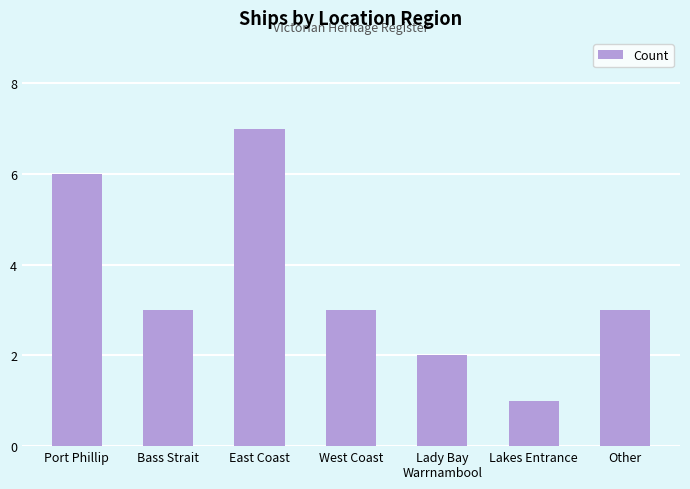

True or false: the data shows 6 at Port Phillip.

True